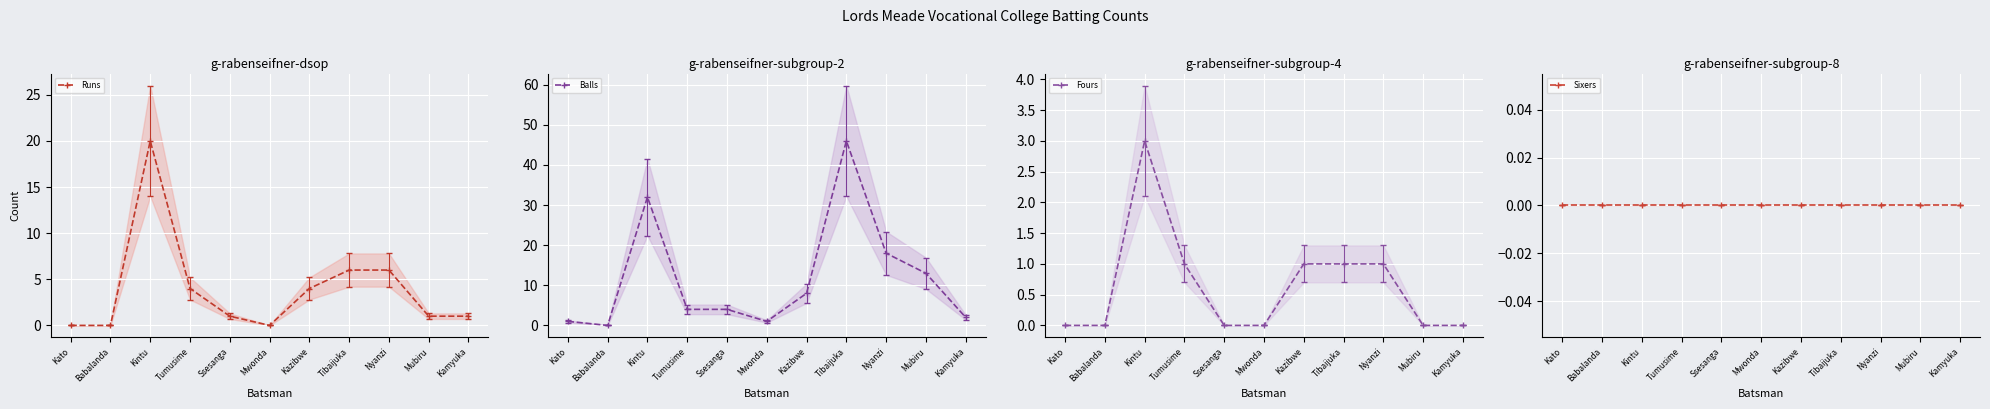

What is the sum of all Balls mid values?

129